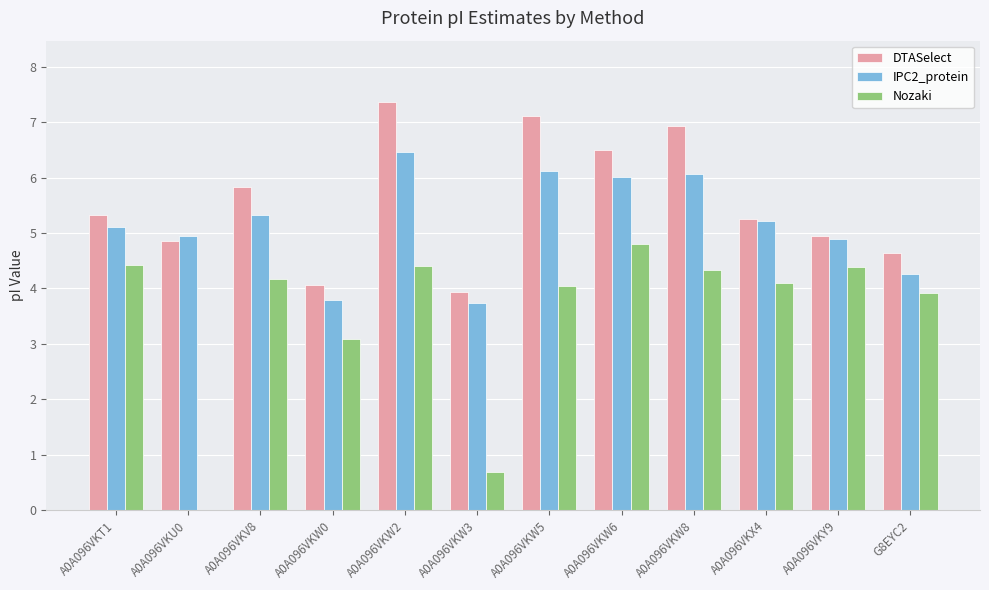

Which series has the largest total across all categories?

DTASelect